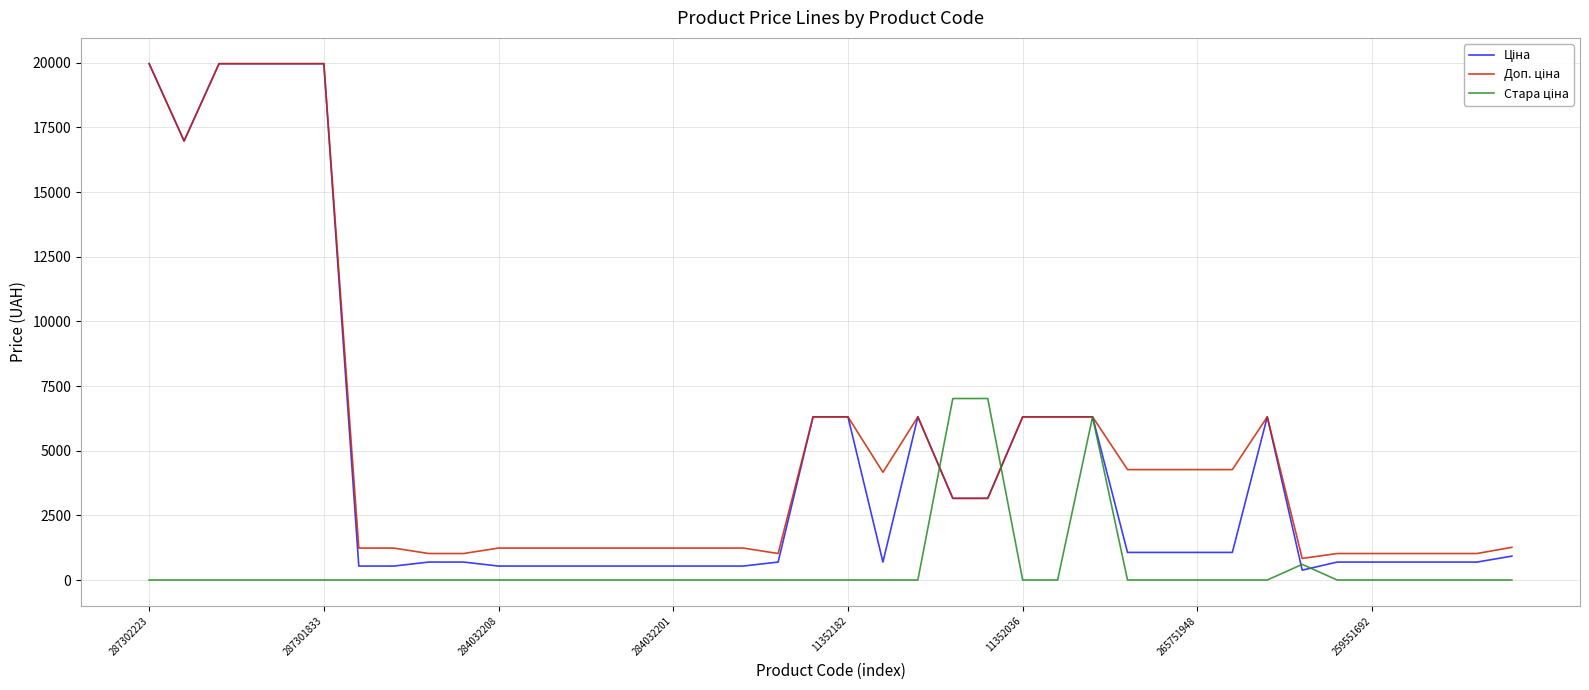

Count the number of data series in this chart.

3